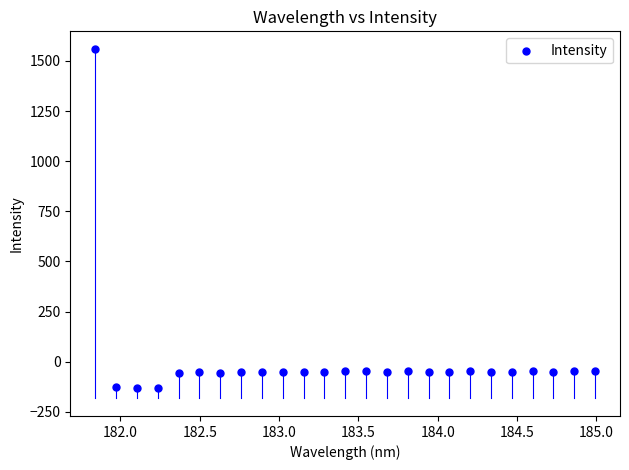

What is the range of Y values (max minus min)?

1693.2